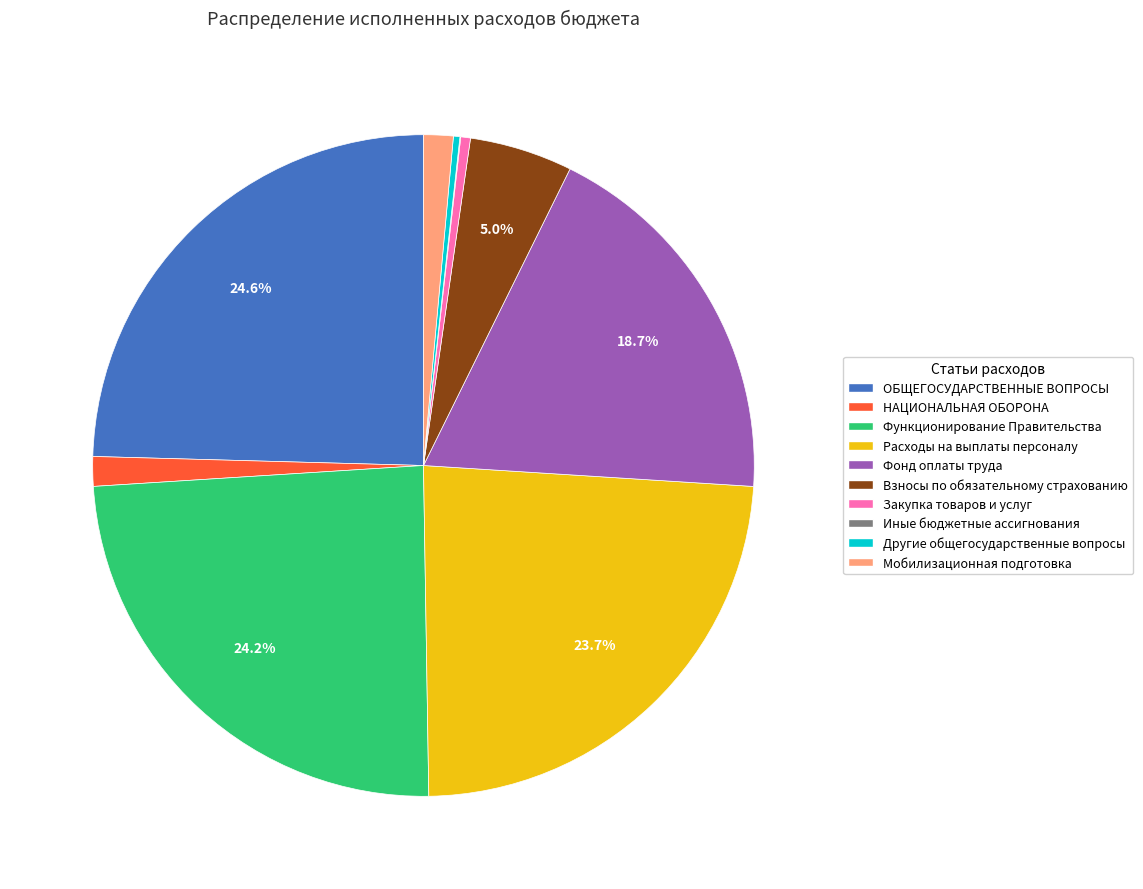

Is there any slice that represents more than half of the pie?

No